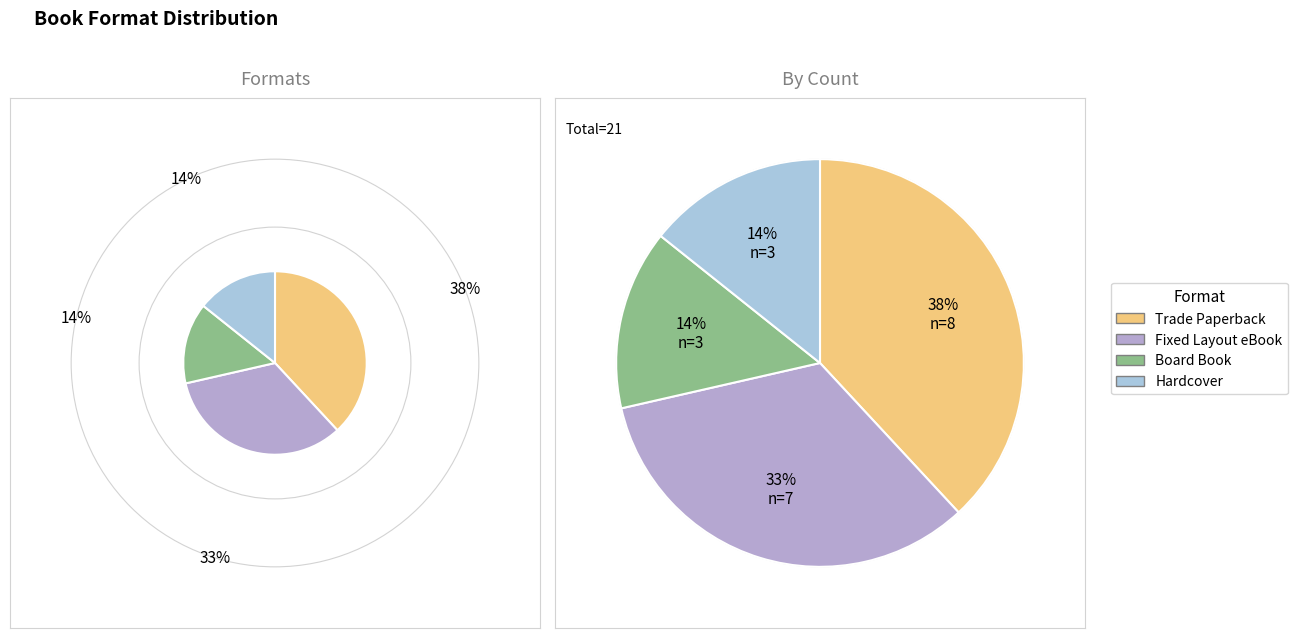

What is the smallest slice in the pie chart?

Board Book